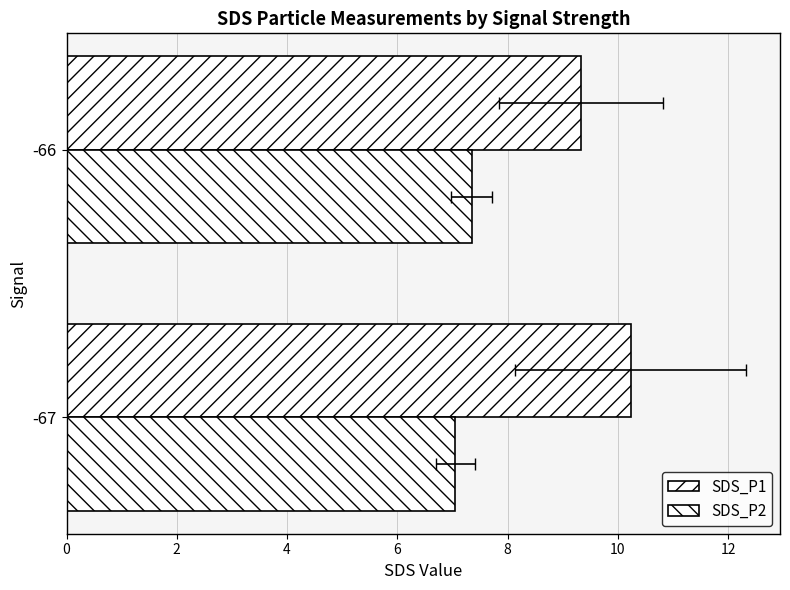

Which series has the widest spread of values?

SDS_P1